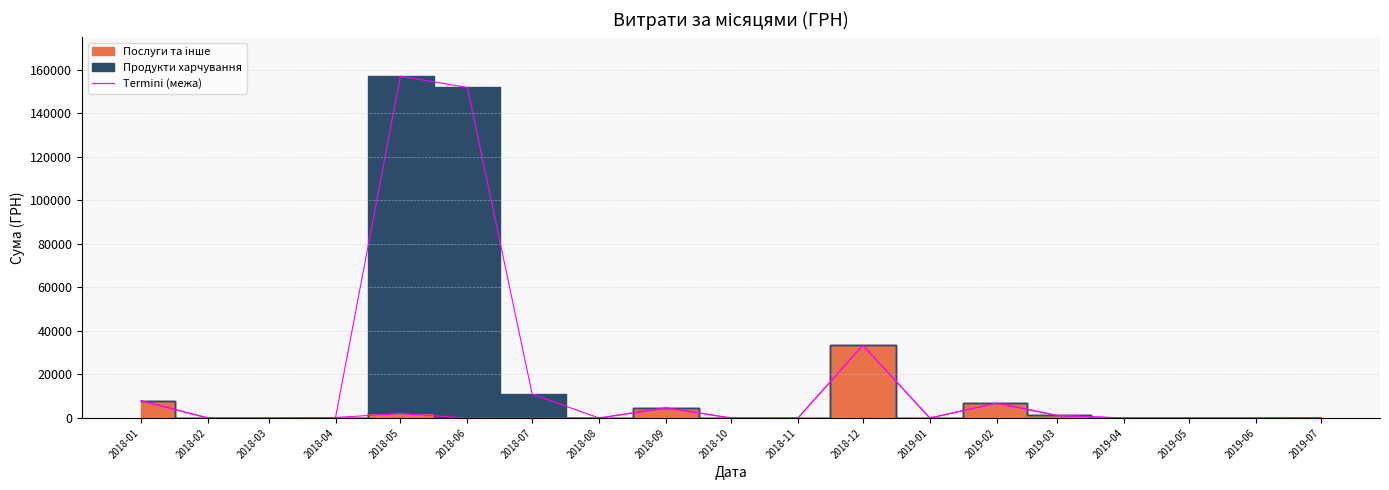

Count the number of values greater than 0.

8